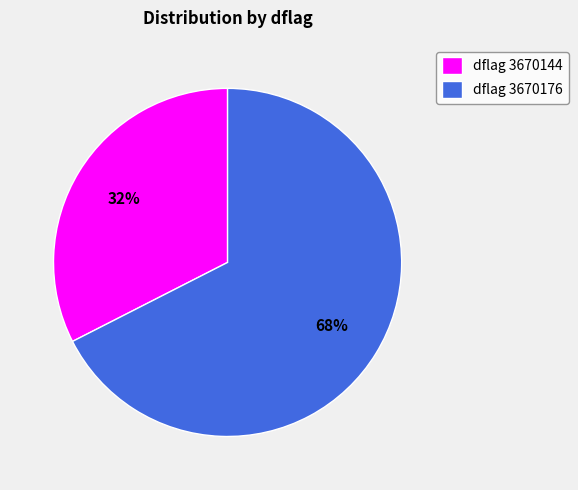

Is there any slice that represents more than half of the pie?

Yes